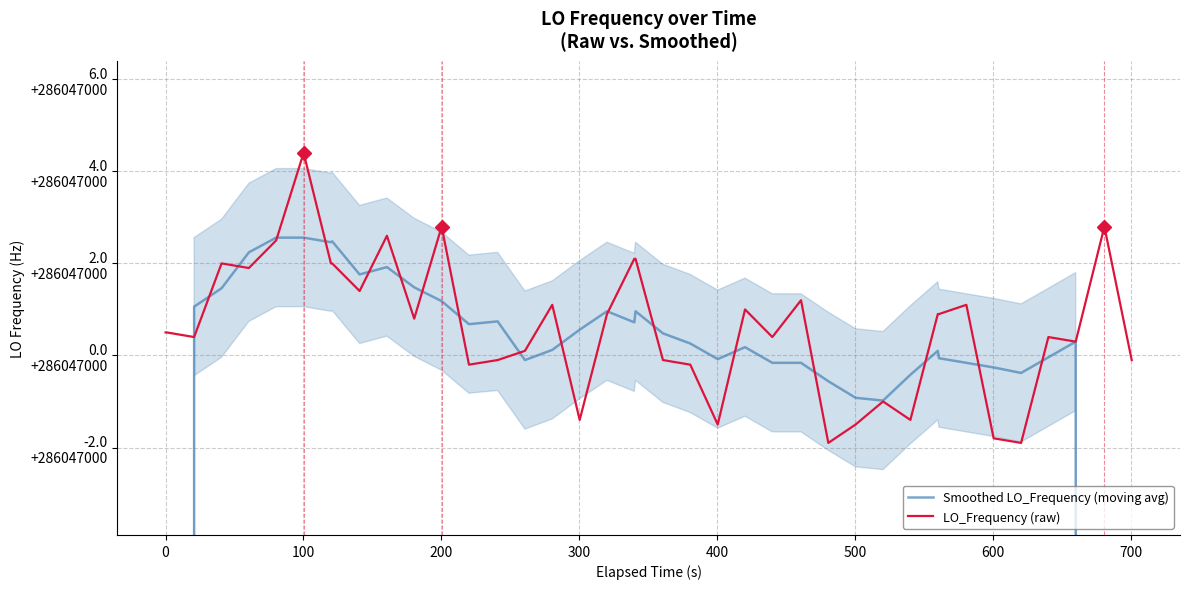

True or false: Smoothed LO_Frequency (moving avg) and LO_Frequency (raw) intersect in this chart.

True